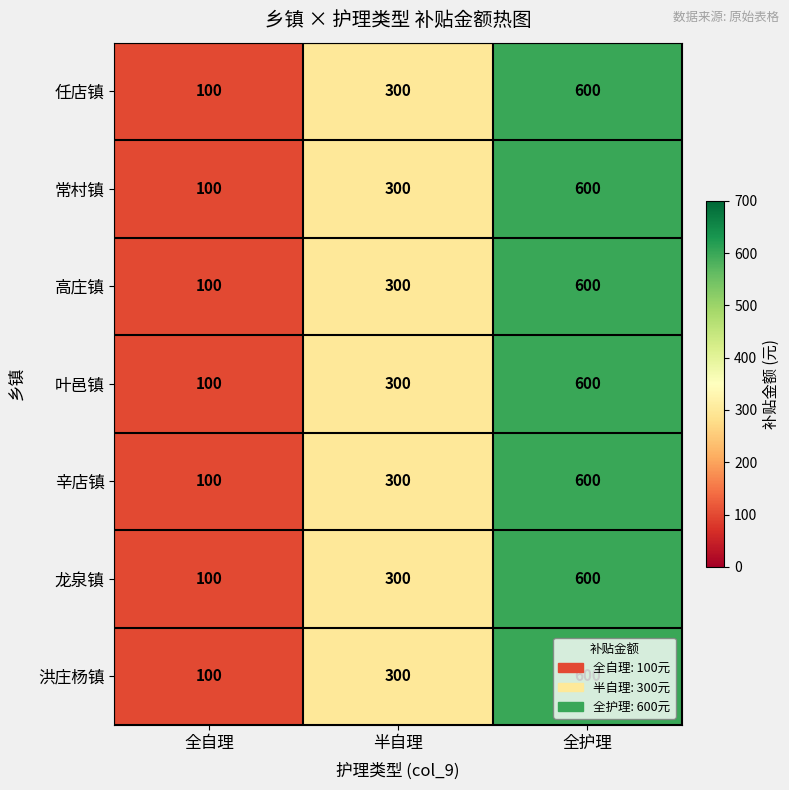

At which label does 龙泉镇 reach its minimum?

全自理